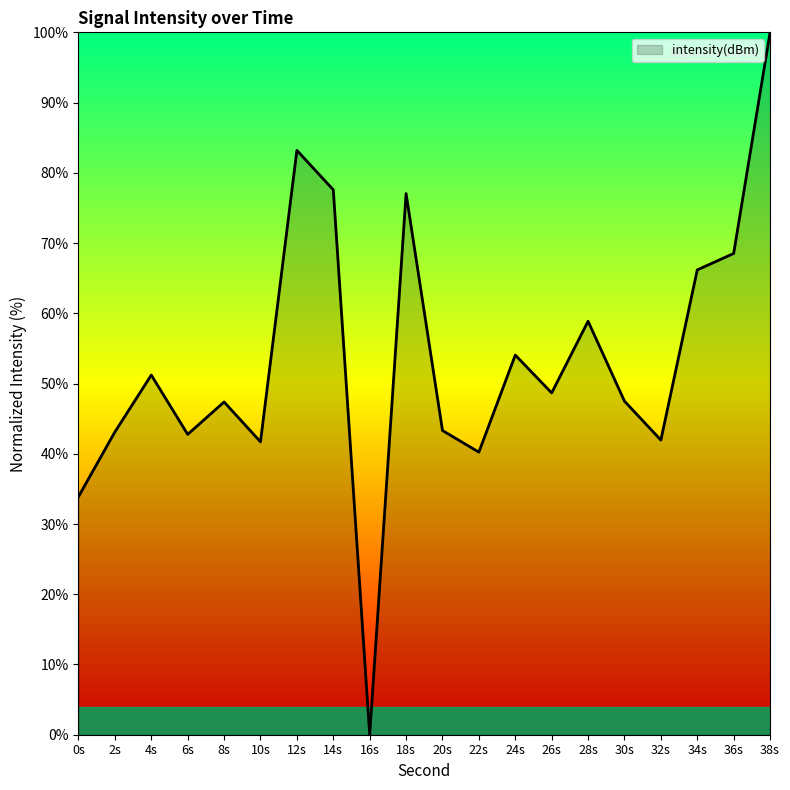

True or false: there are more than 1 points higher than both neighbors.

True